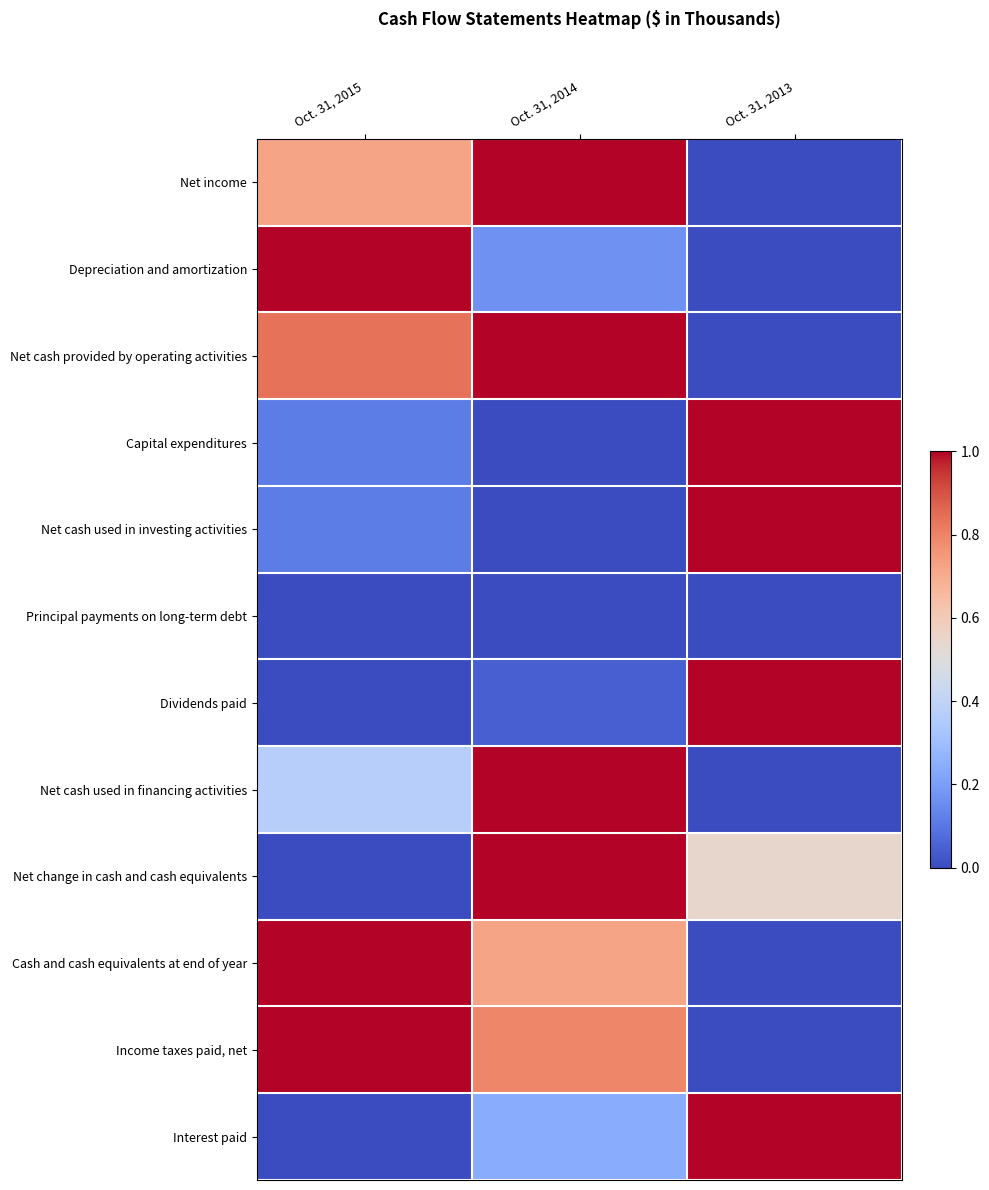

What is the greatest value displayed?

1.0